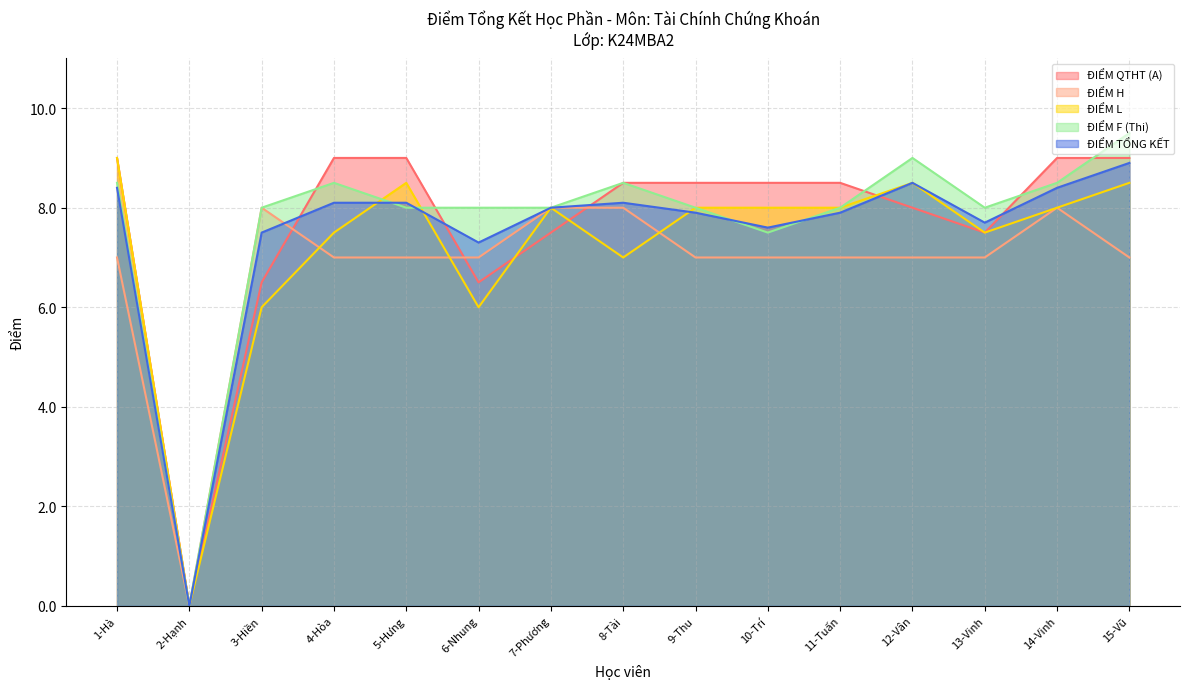

How many lines are shown in the chart?

5